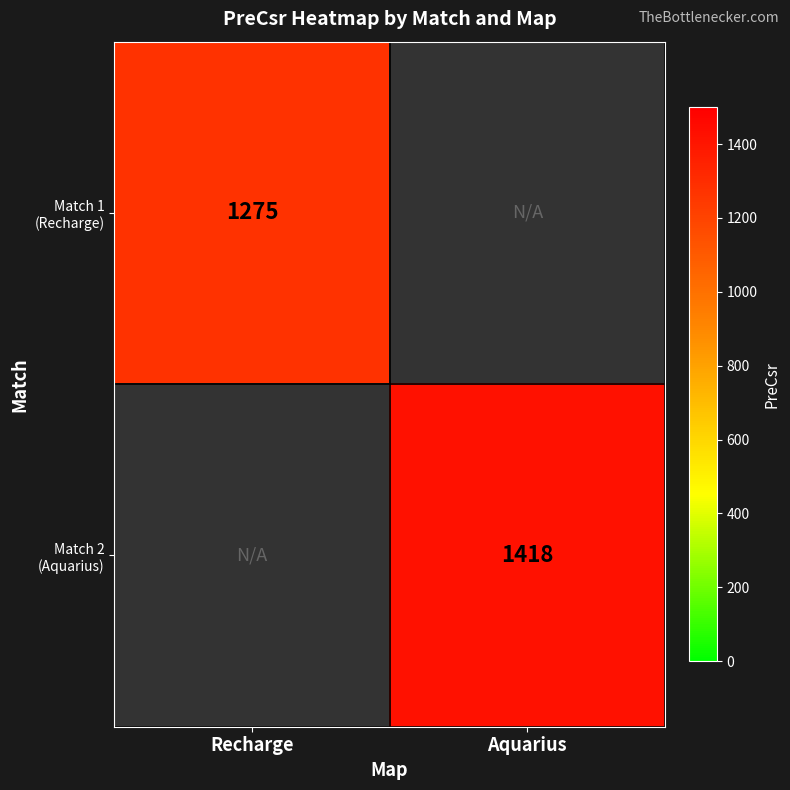

Which series changed the most between Recharge and Aquarius?

Match 2 (Aquarius)